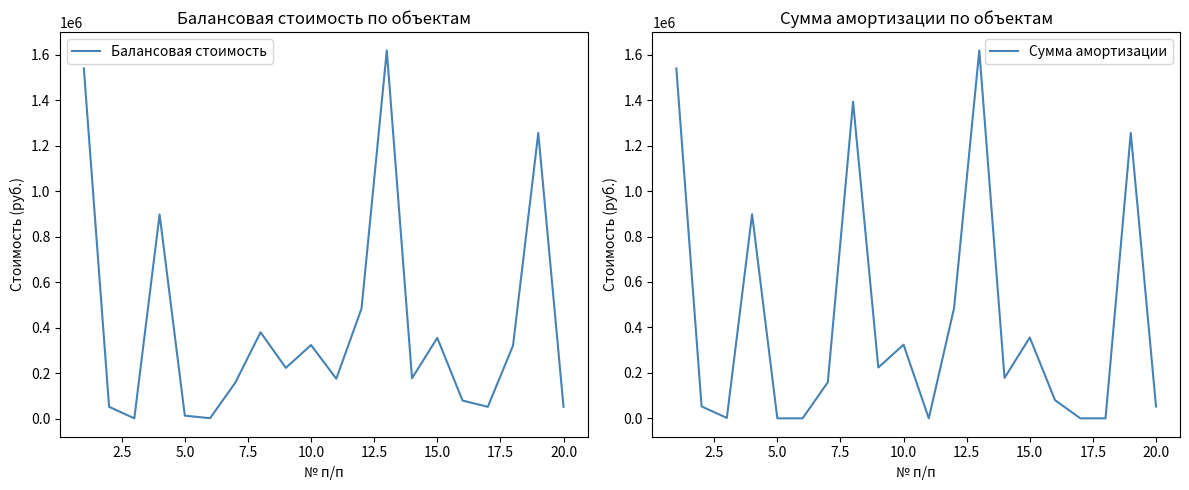

What are all the series names shown in the legend?

Балансовая стоимость, Сумма амортизации